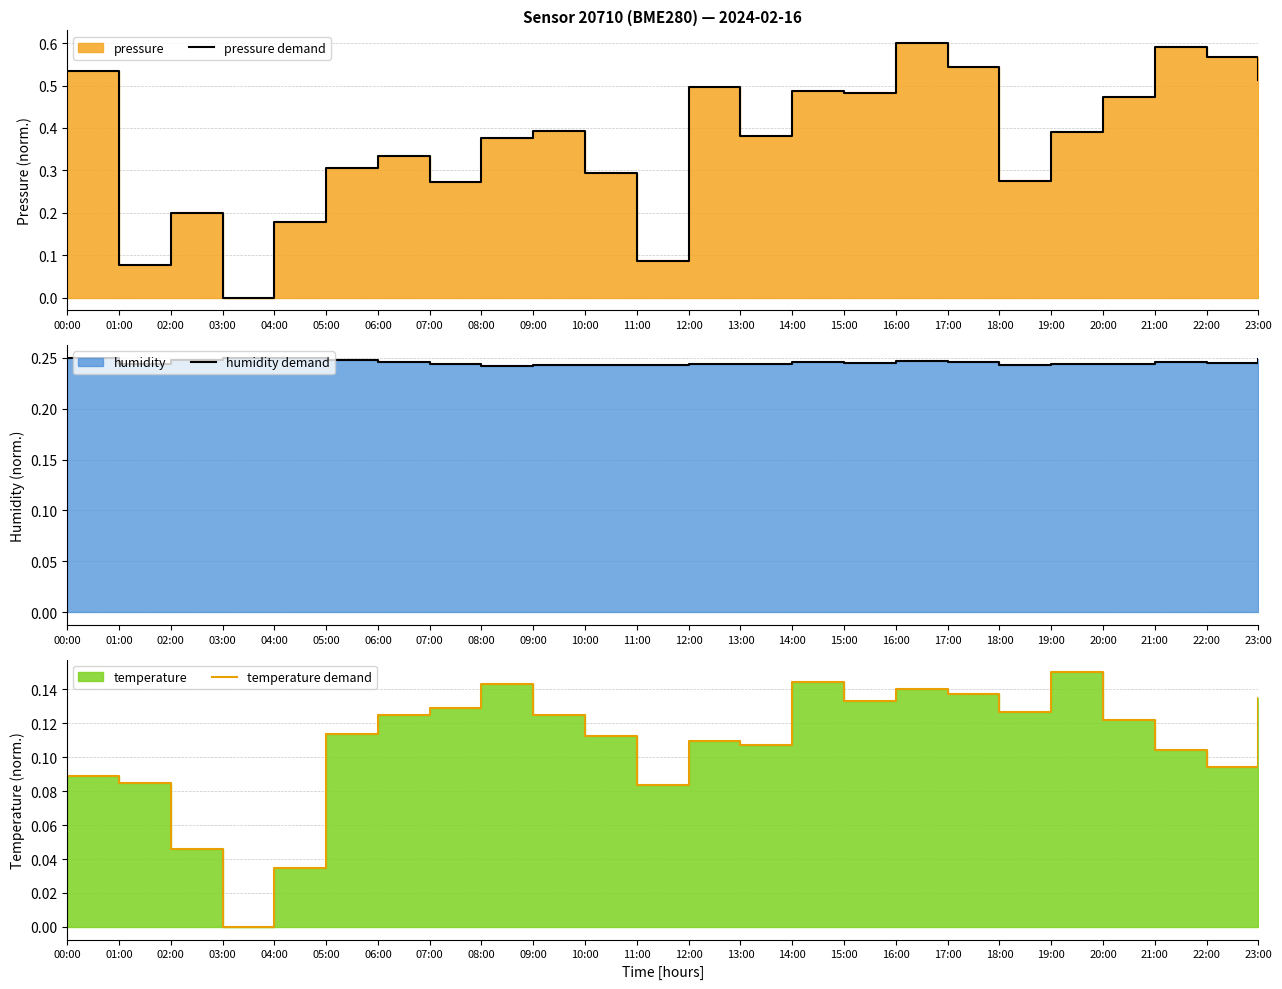

True or false: temperature demand and humidity demand intersect in this chart.

False